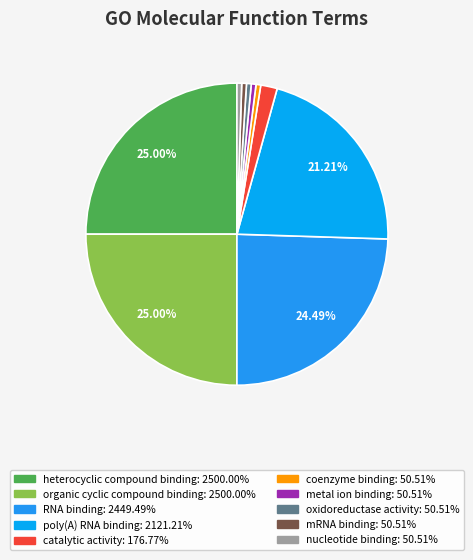

Count the number of slices in the pie.

10